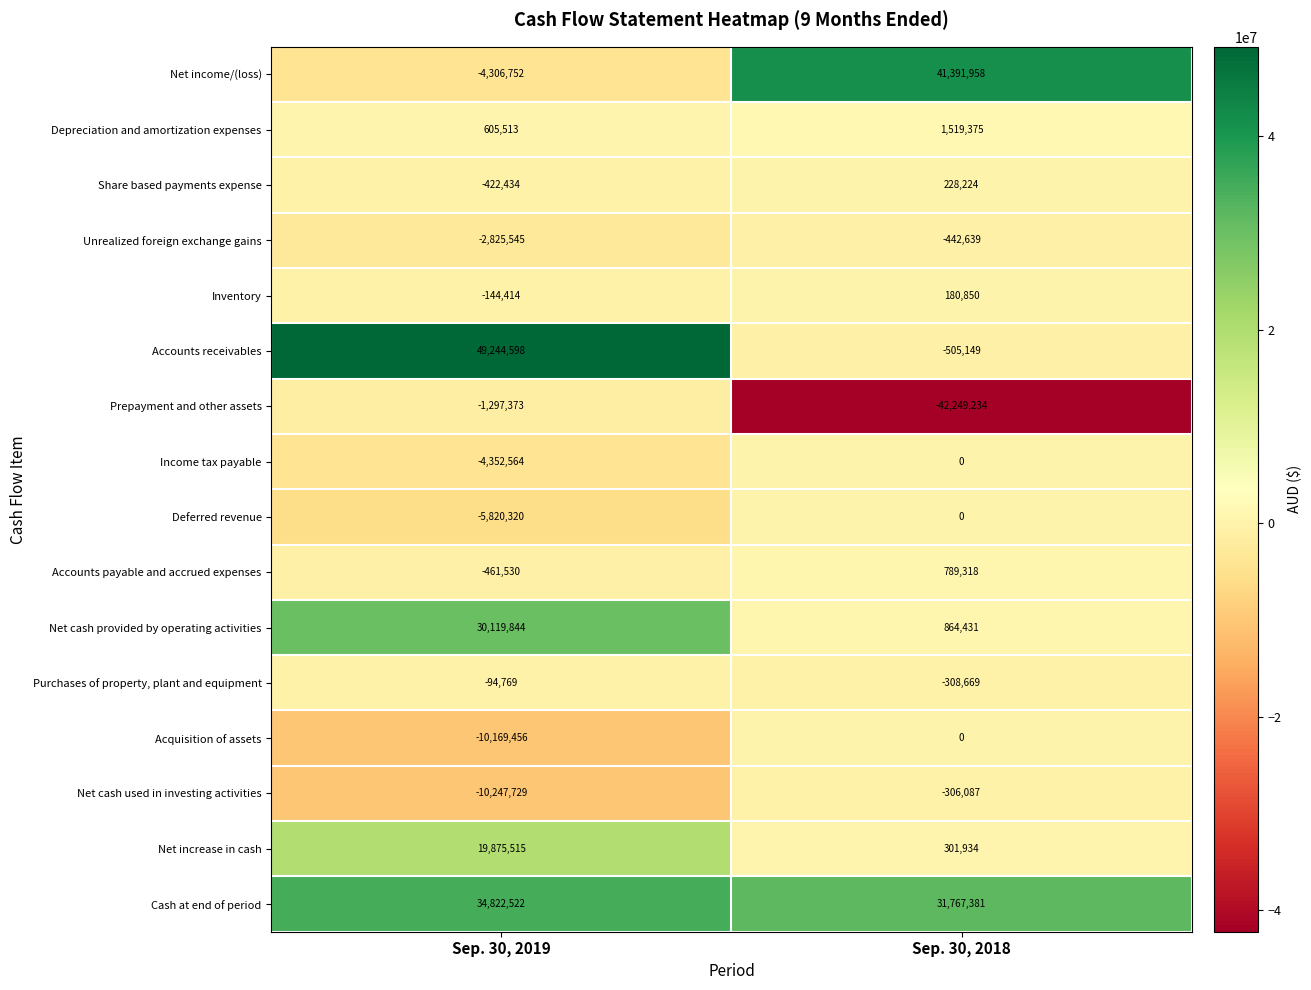

What is the sum of the Unrealized foreign exchange gains values at Sep. 30, 2019 and Sep. 30, 2018?

-3268184